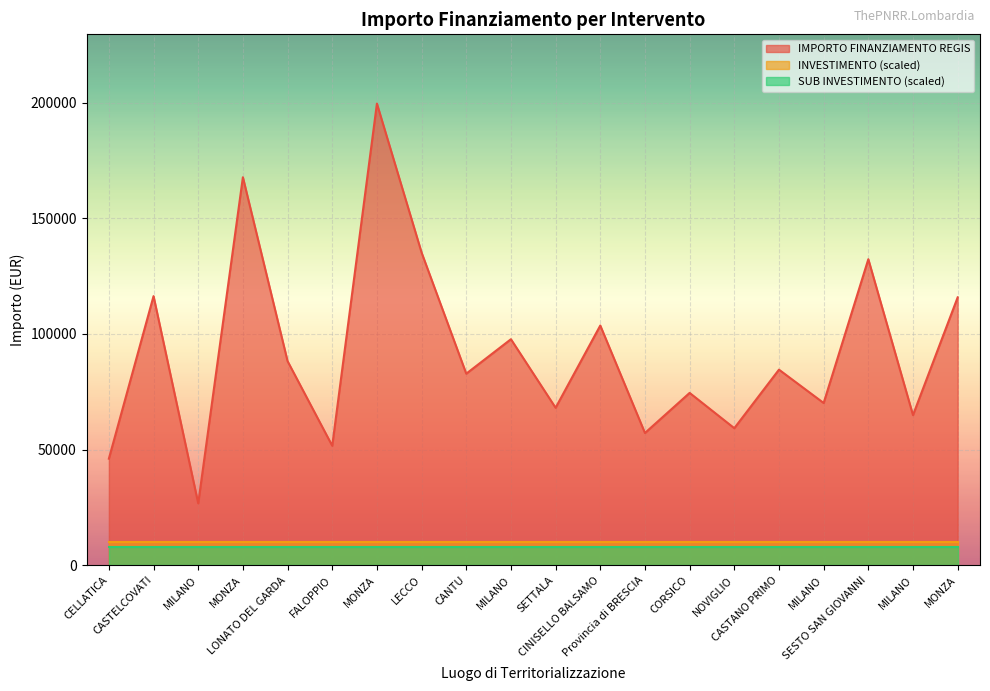

True or false: SUB INVESTIMENTO and INVESTIMENTO intersect in this chart.

False